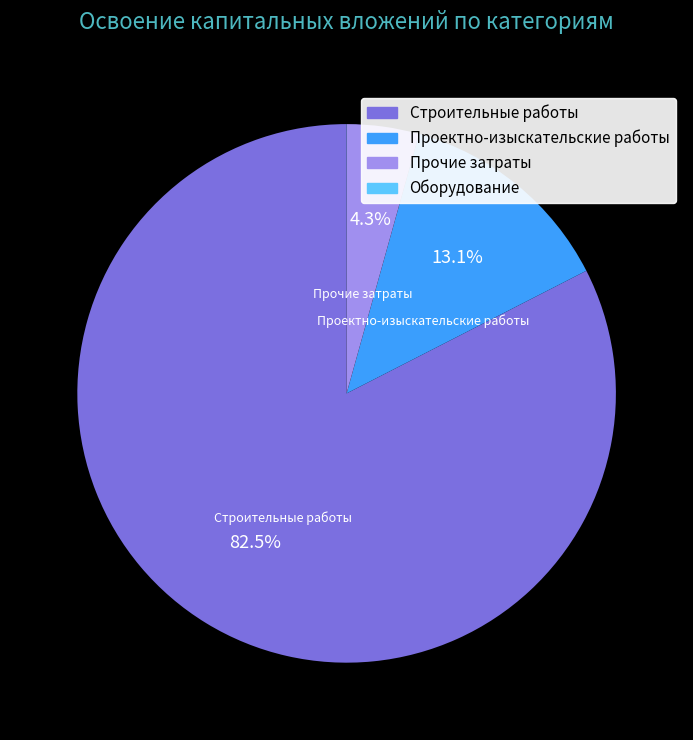

Does any single category account for the majority?

Yes